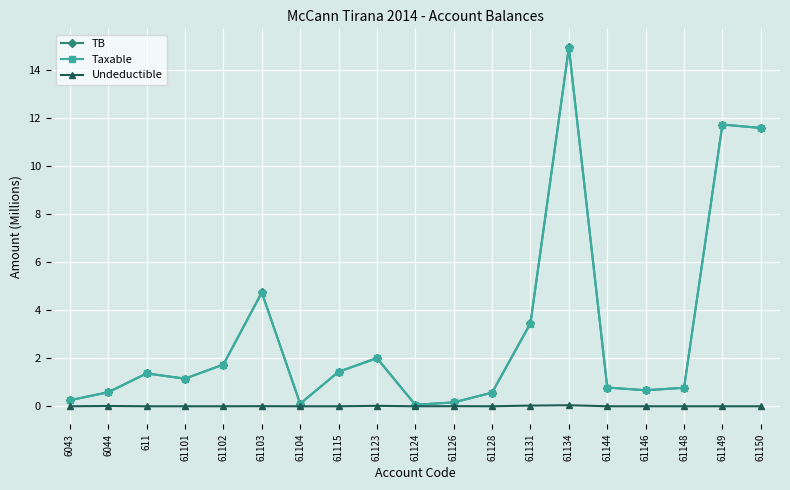

What is the label of the 18th point from the left?

61149